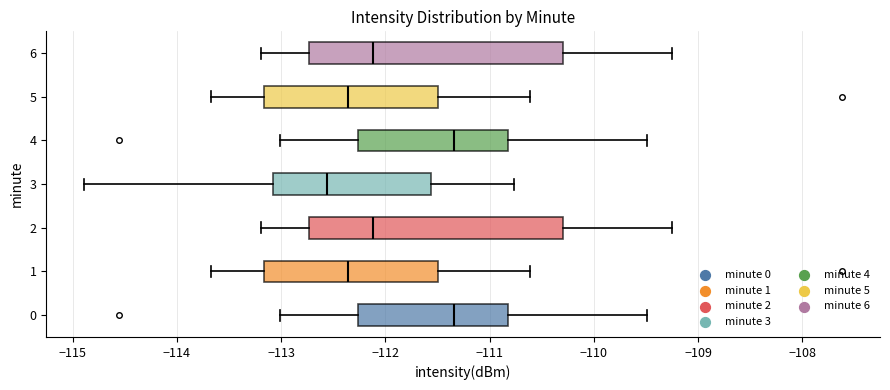

Where is the right edge of the box at y = 3 on the x-axis? The values are not printed on the chart, so give them approximately, as read against the axis.

-111.6